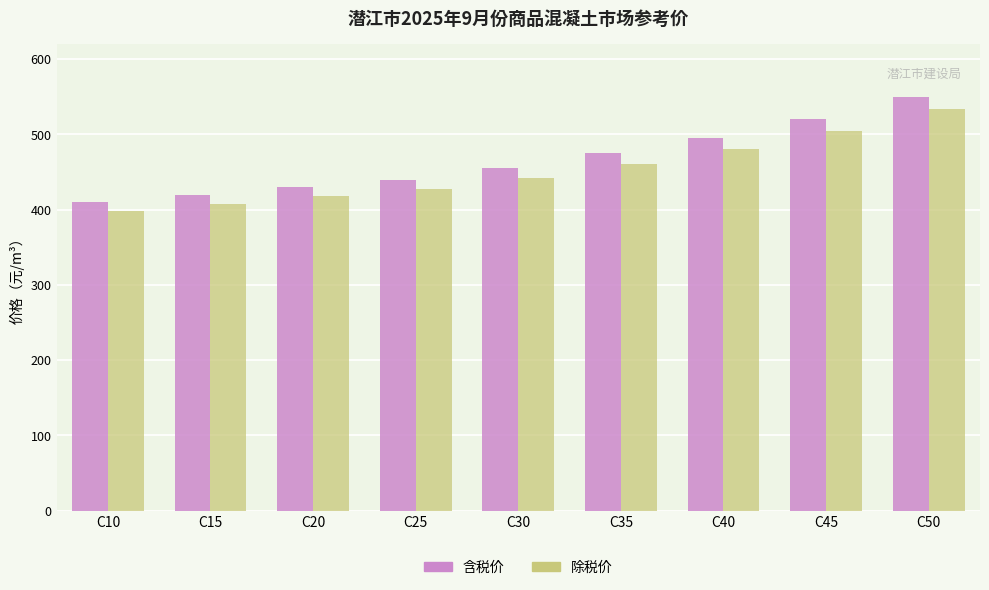

Reading right to left, transcribe all the data shown in this chart.

含税价: 550.0	520.0	495.0	475.0	455.0	440.0	430.0	420.0	410.0
除税价: 534.0	504.9	480.6	461.2	441.8	427.2	417.5	407.8	398.1